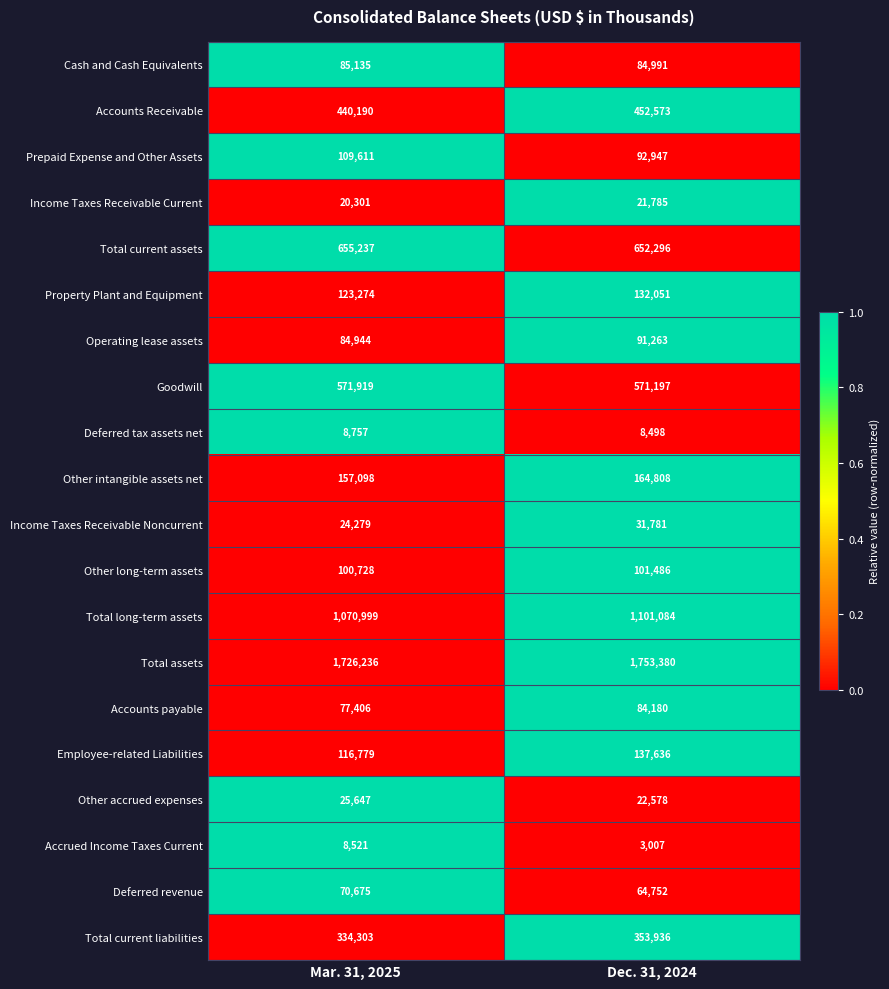

Is it true that Property Plant and Equipment equals 132051 at Dec. 31, 2024?

True